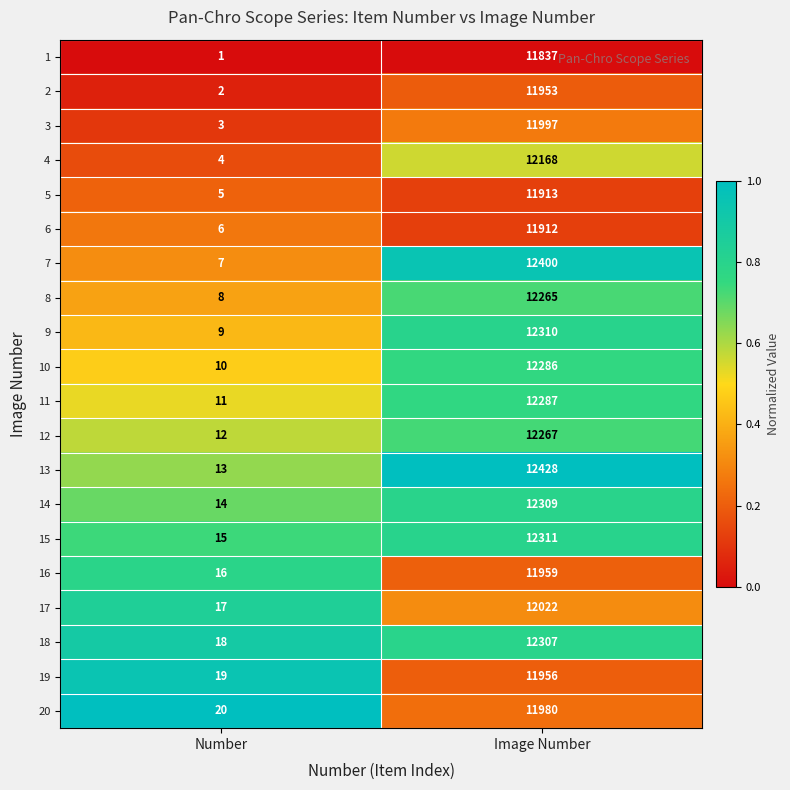

What is the sum of all 16 values?

11975